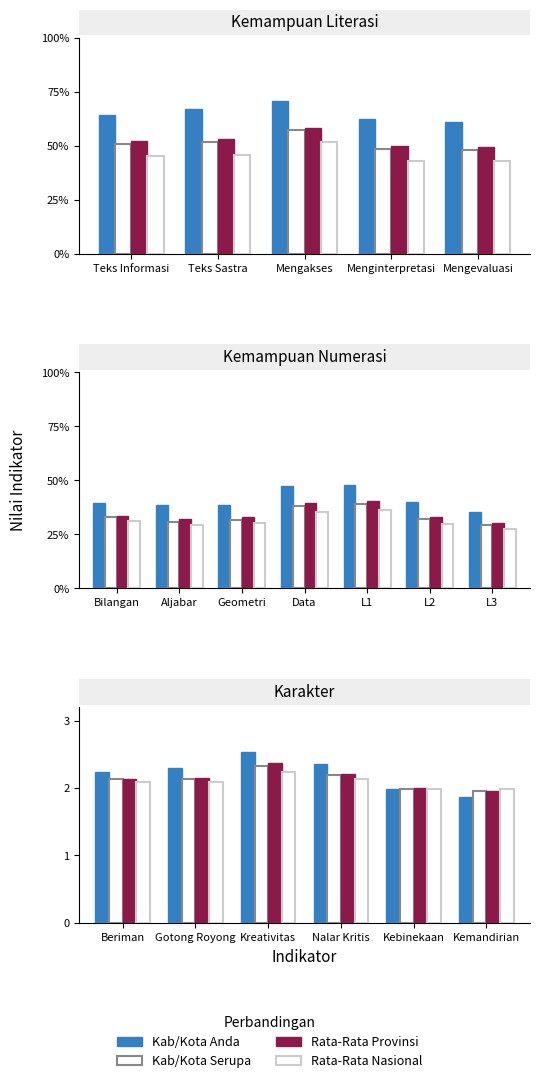

Rank the series by their maximum value, from lowest to highest.

Rata-Rata Nasional, Kab/Kota Serupa, Rata-Rata Provinsi, Kab/Kota Anda